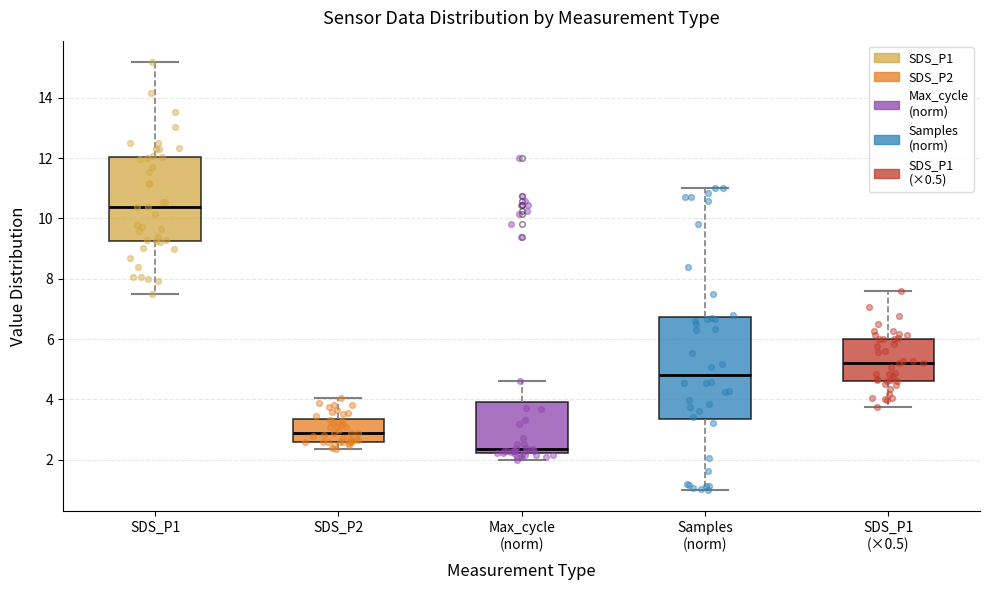

Which box's median line is the lowest?

Max_cycle (norm)